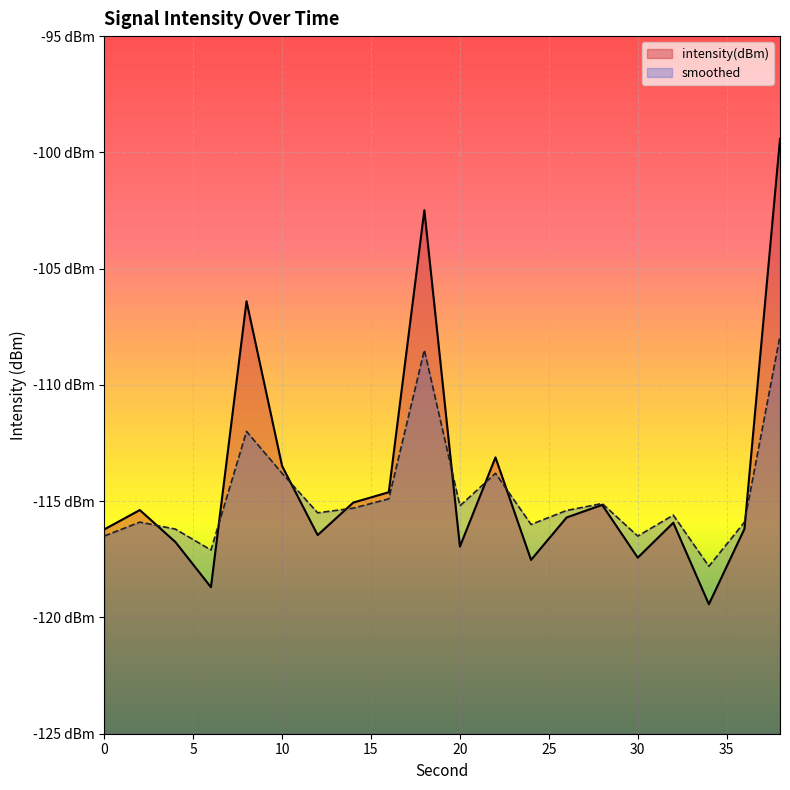

Between 14 and 32, which series saw the biggest shift?

intensity(dBm)